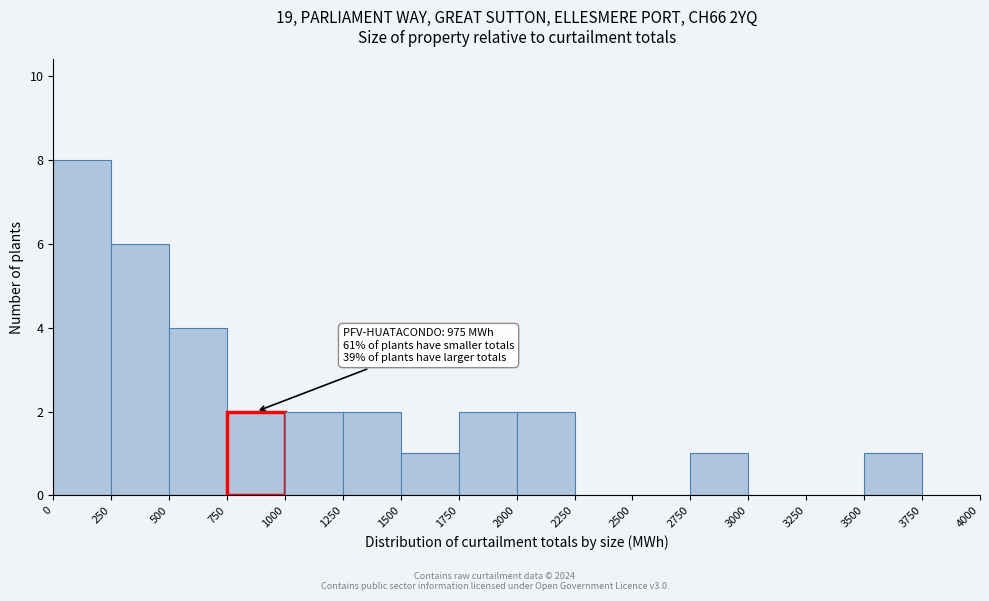

Which range on the x-axis has the tallest bar?

0 to 250